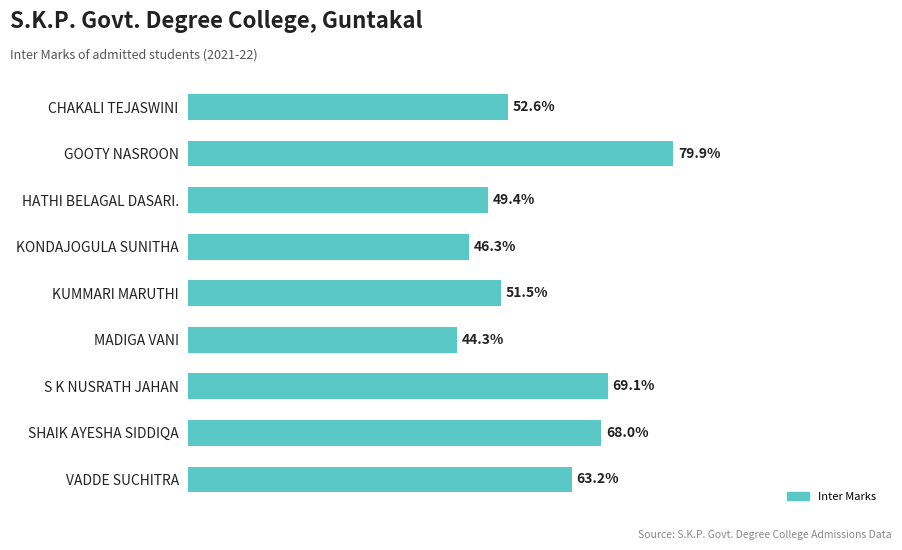

What is the label of the 9th bar from the bottom?

CHAKALI TEJASWINI